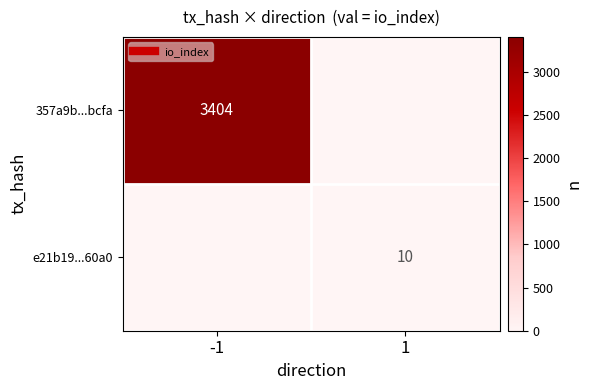

The value of e21b19...60a0 at 1 is 10. True or false?

True